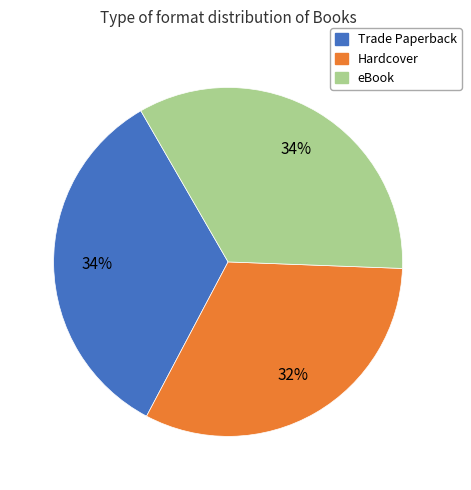

Between Hardcover and eBook, which is larger?

eBook